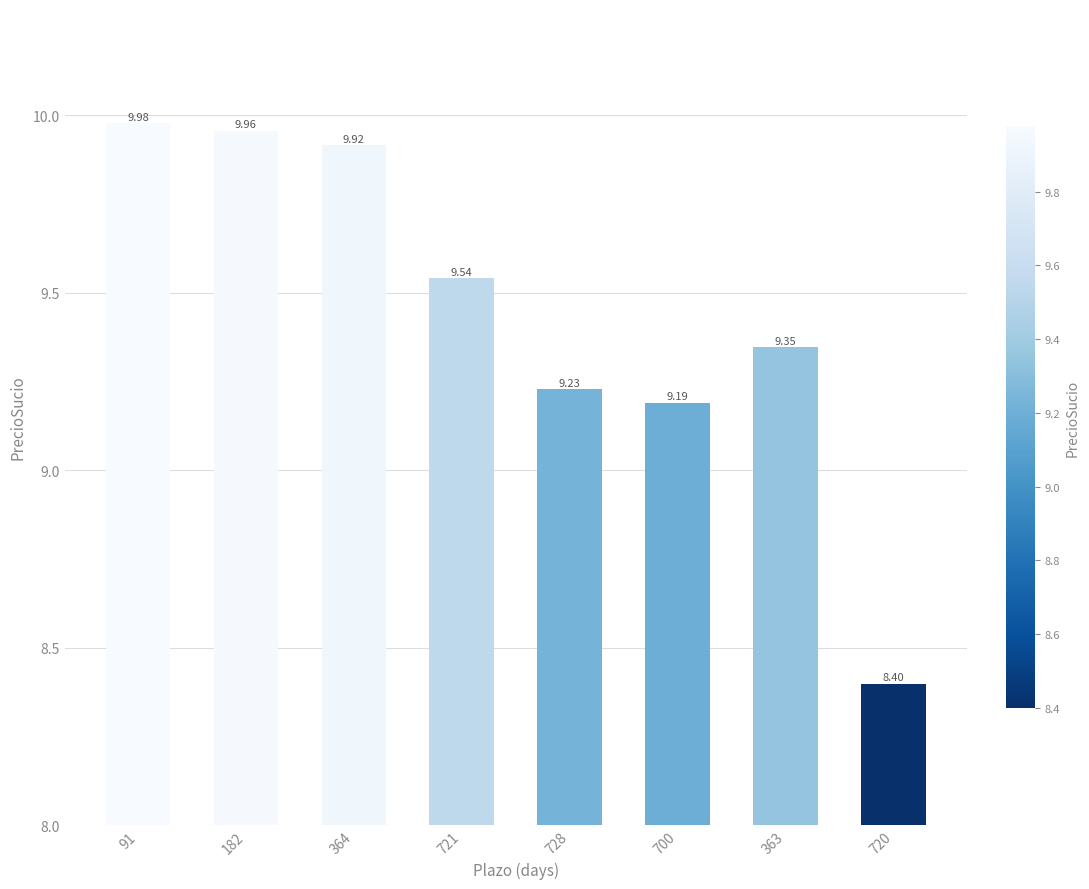

What is the average value?

9.4